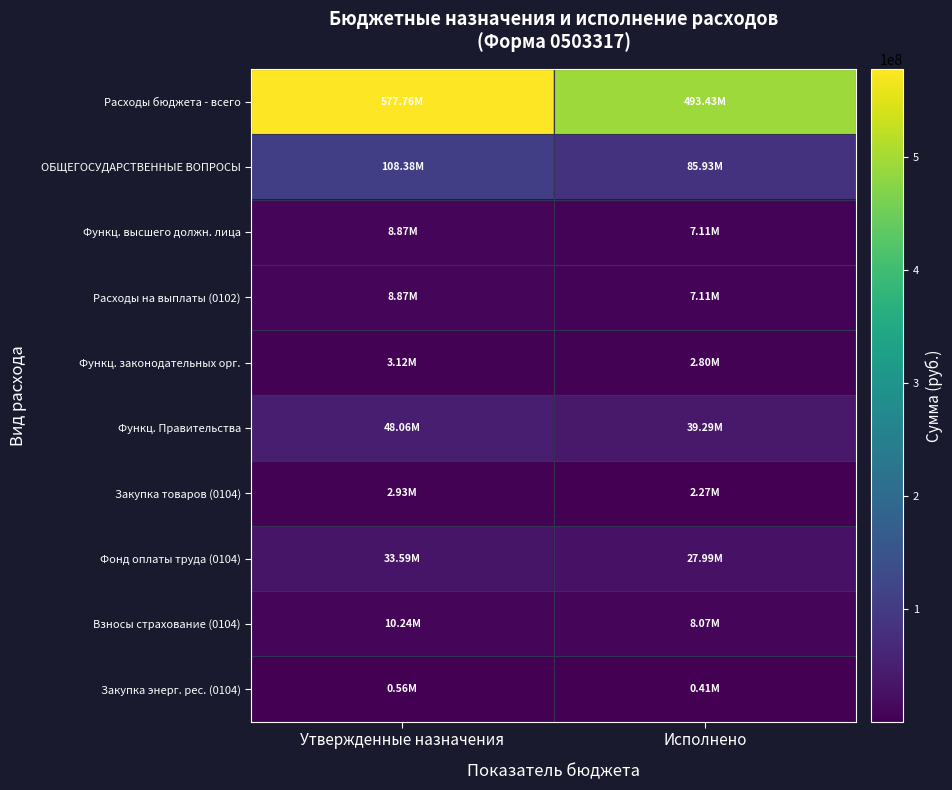

Which has a higher value, Исполнено or Утвержденные назначения?

Утвержденные назначения